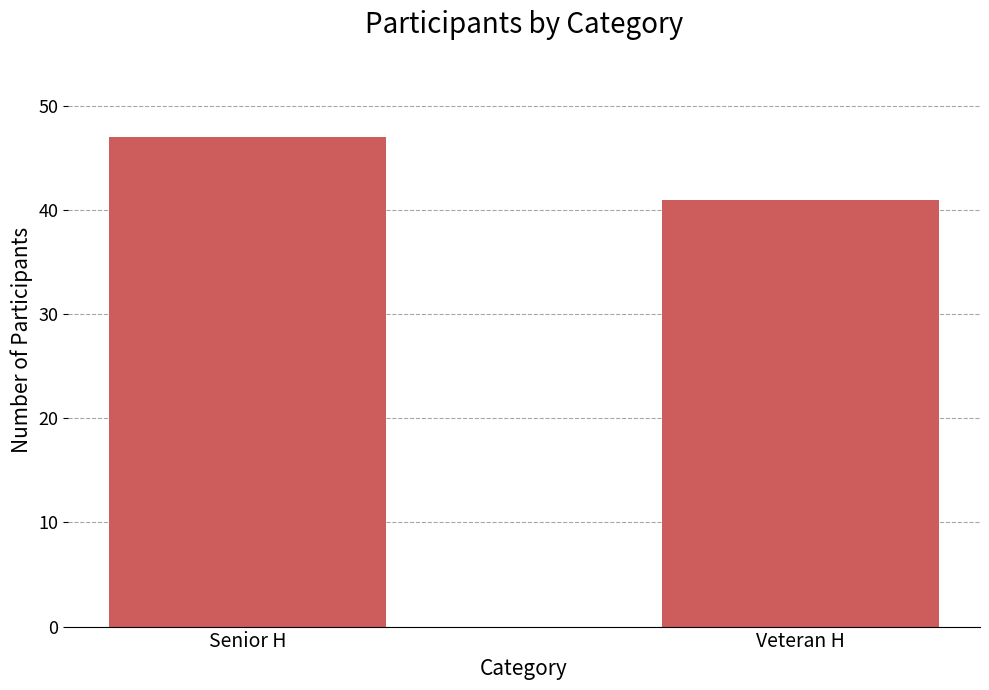

What is the ratio of the value at Senior H to the value at Veteran H?

1.1